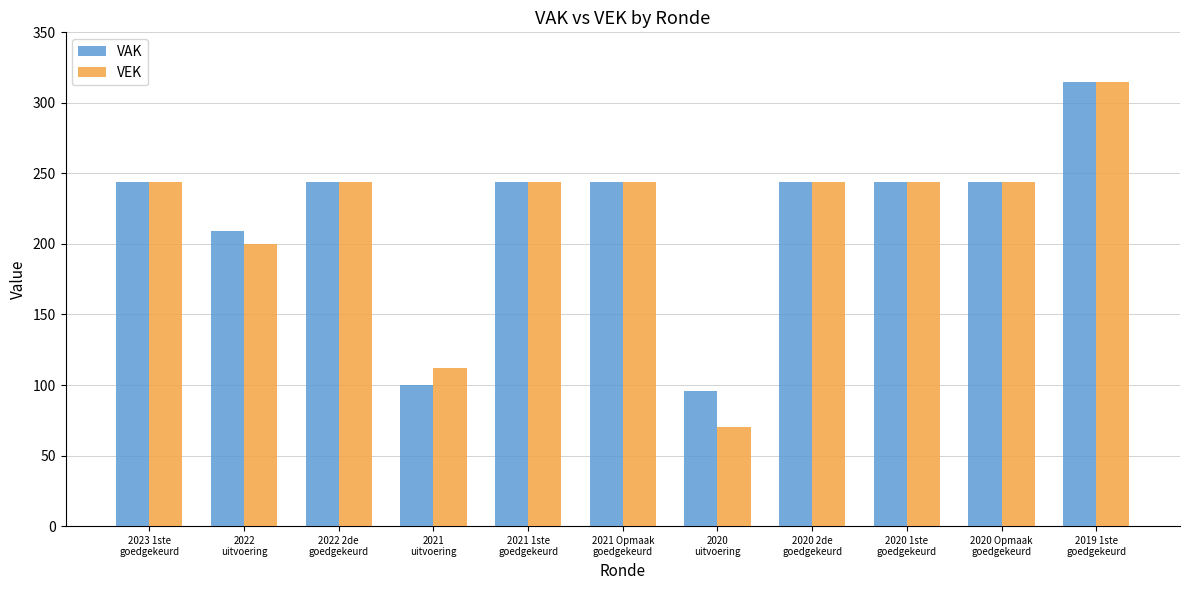

What is the label of the 7th bar from the right?

2021 1ste
goedgekeurd